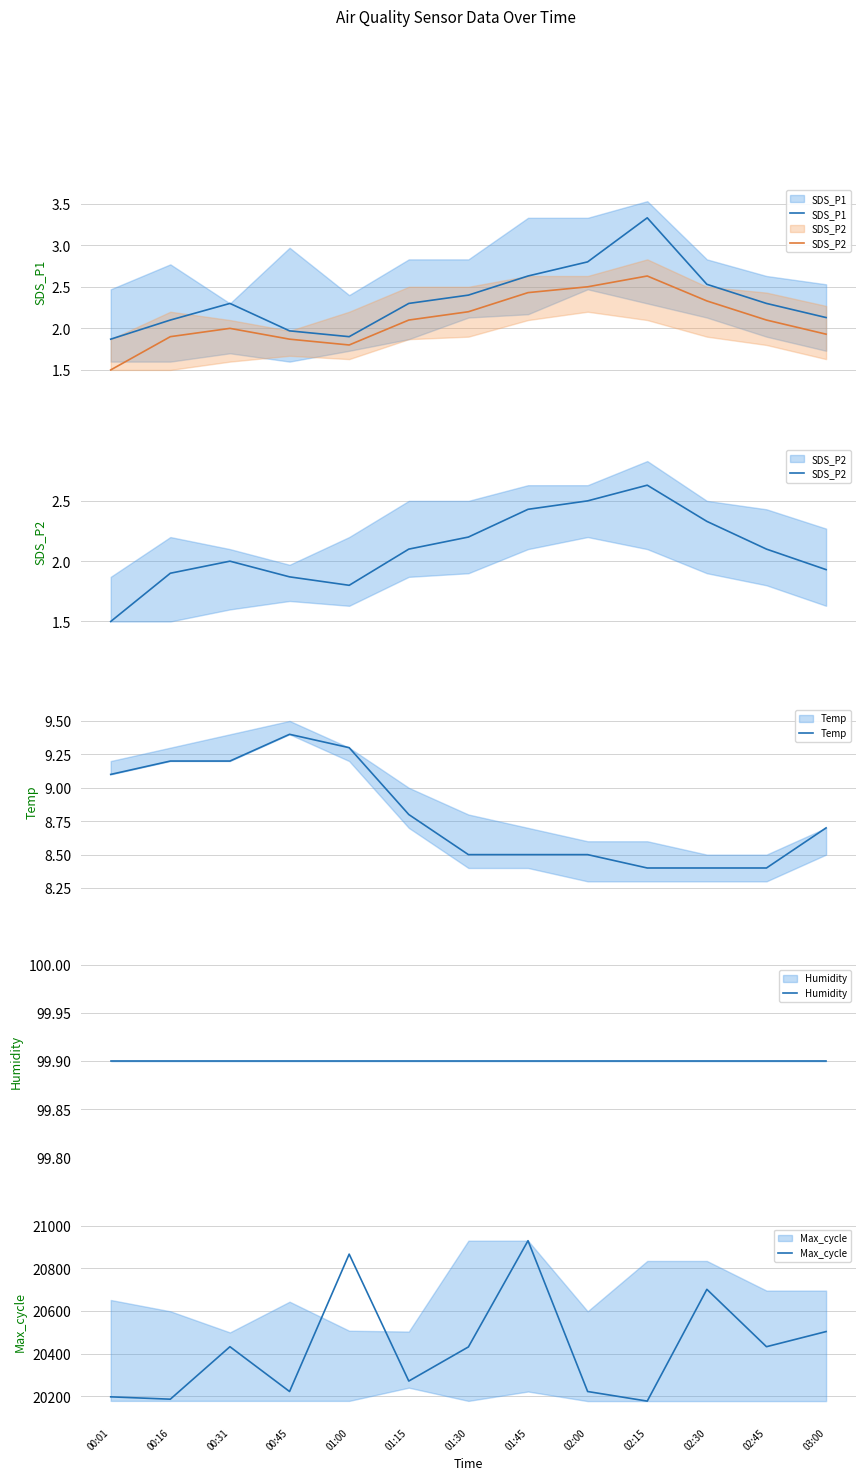

What is the label of the 11th point from the left?

02:30